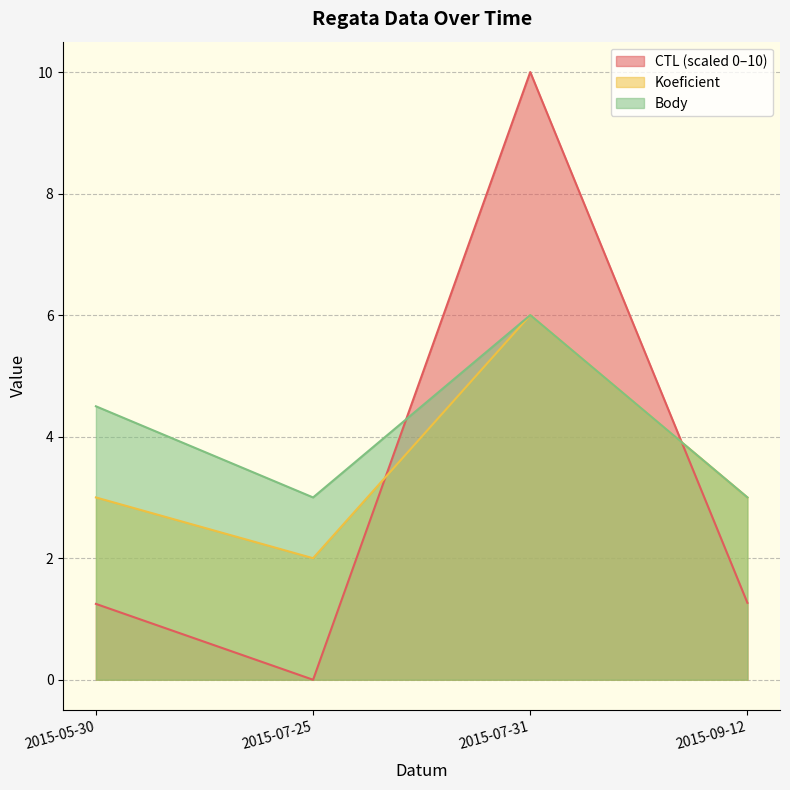

Between 2015-05-30 and 2015-07-25, which series saw the biggest shift?

Body